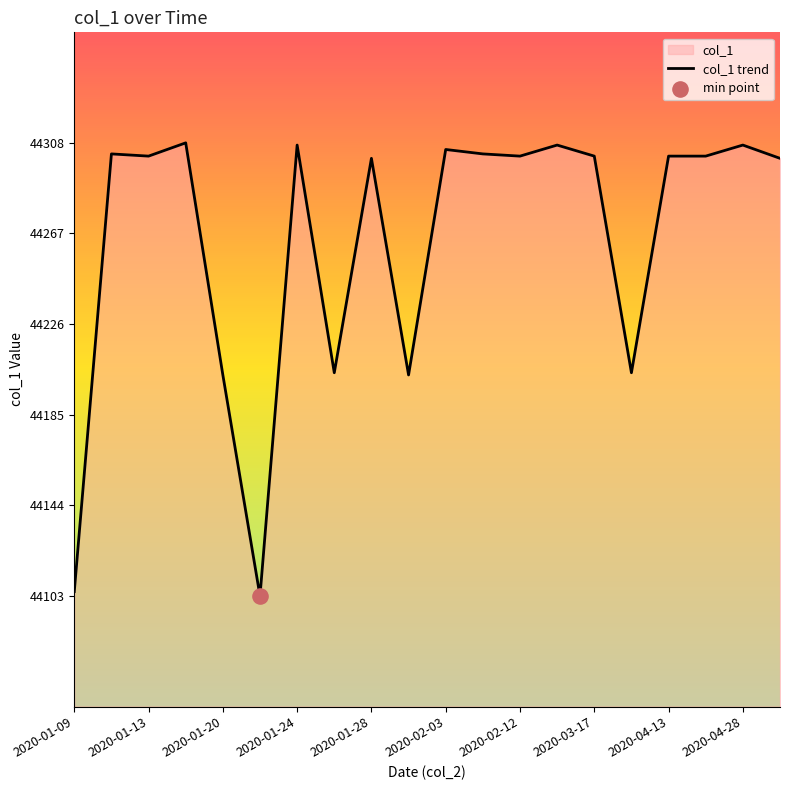

Which has a higher value, 2020-04-13 or 2020-04-25?

2020-04-13